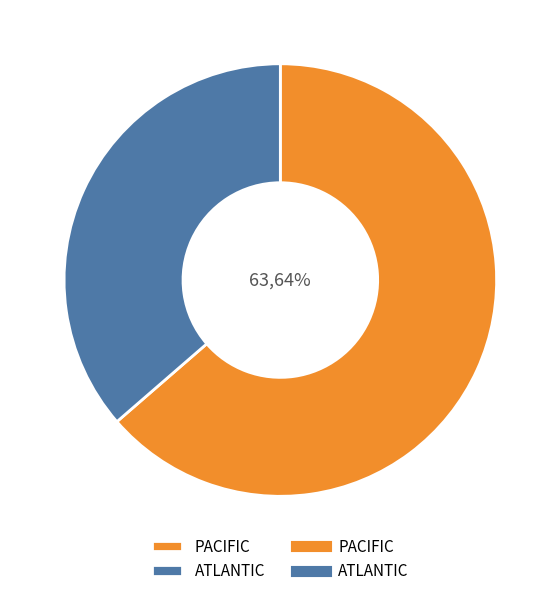

Is there a majority slice in this chart?

Yes